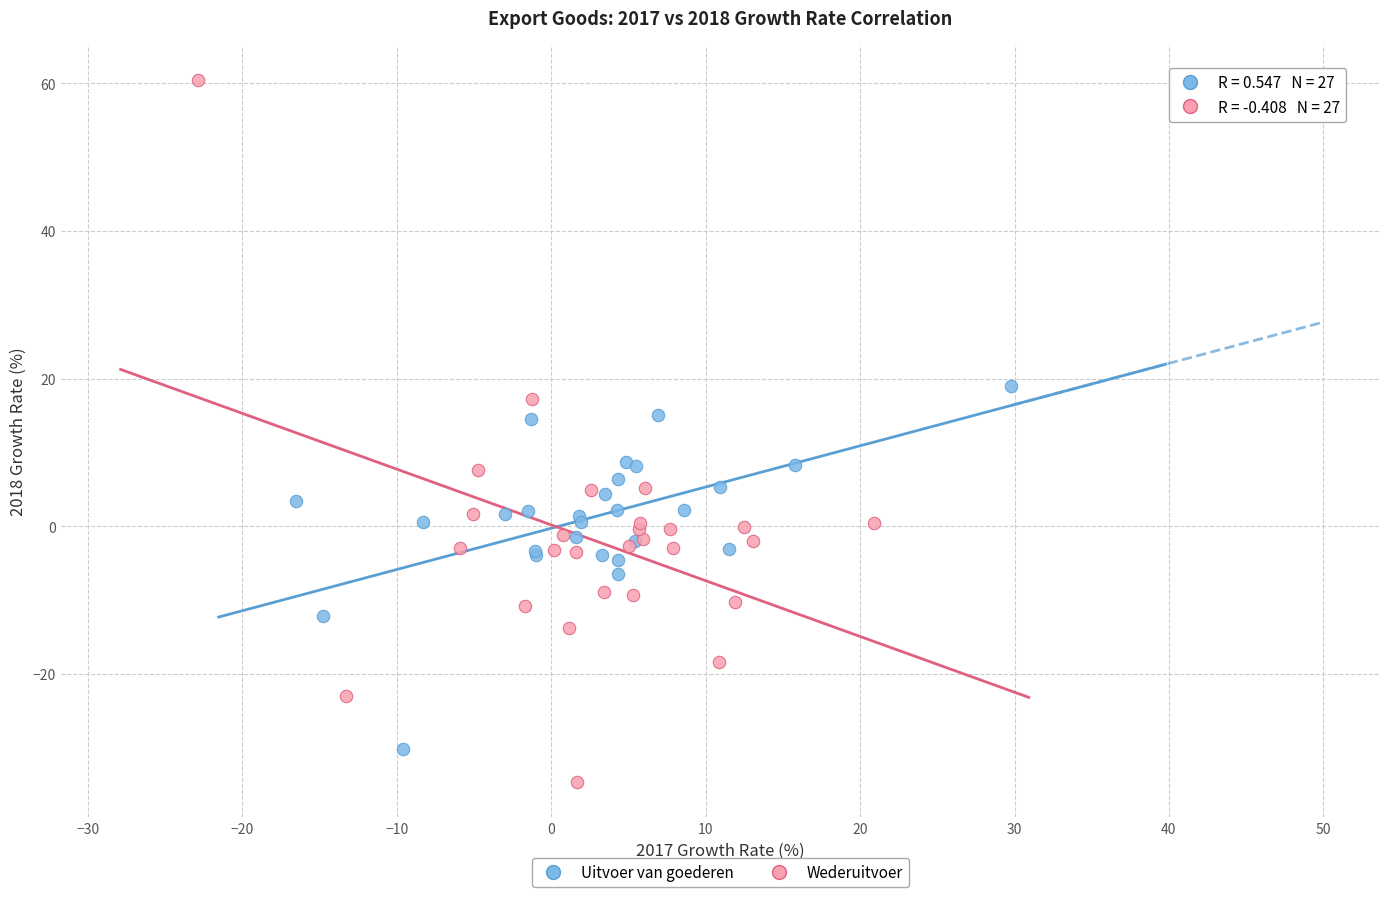

Which series has the largest Y range (max minus min)?

Wederuitvoer